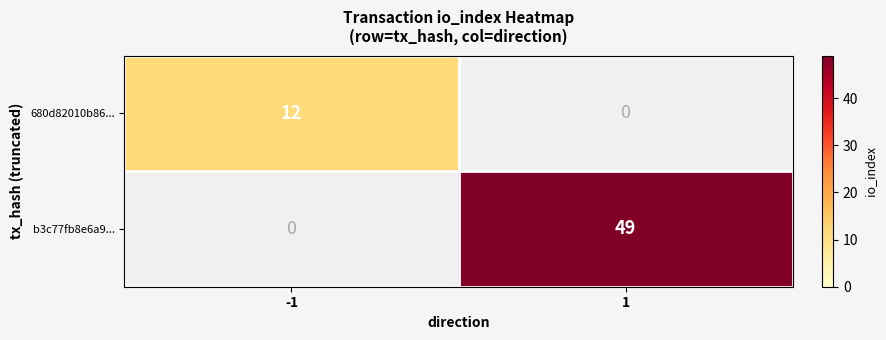

What is the difference between the highest and lowest values at 1?

49